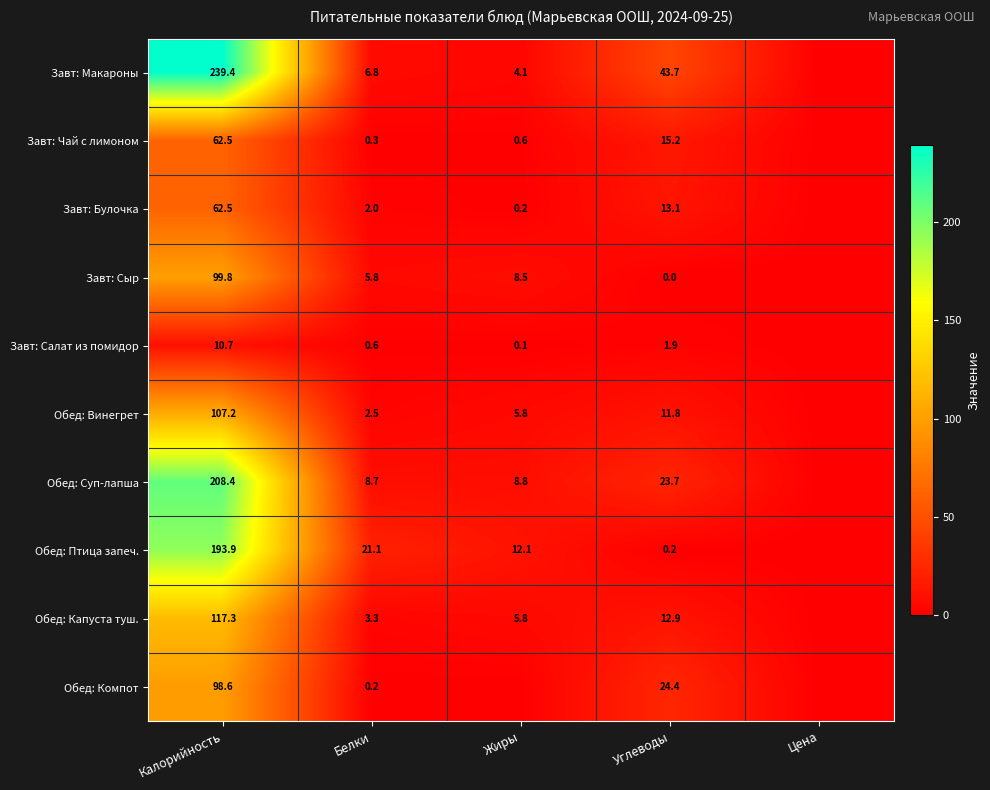

What is the total value across all series at Белки?

51.3